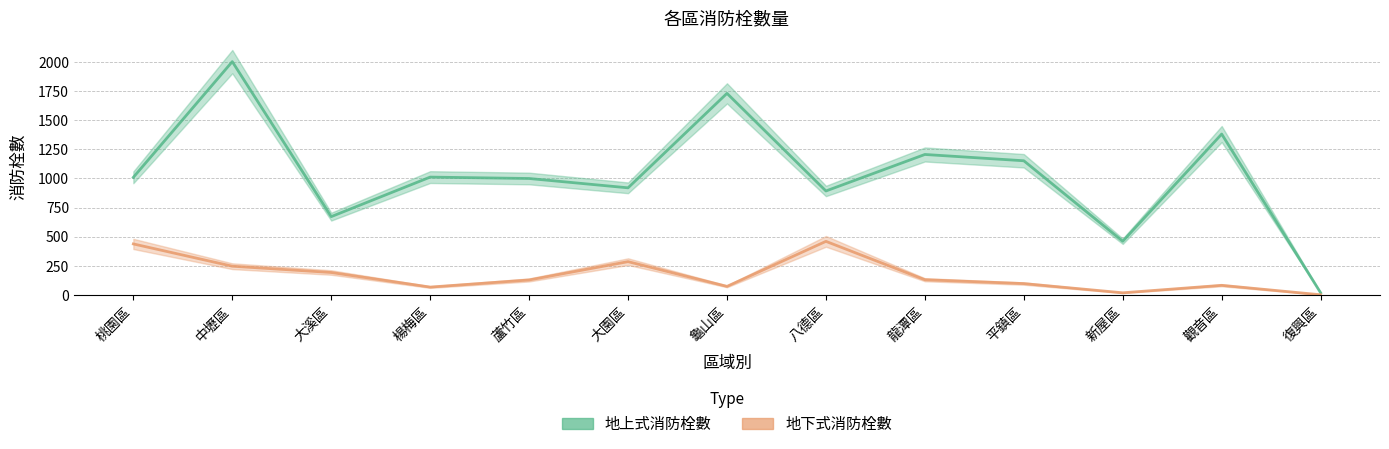

True or false: 地上式消防栓數 and 地下式消防栓數 cross at least once.

False